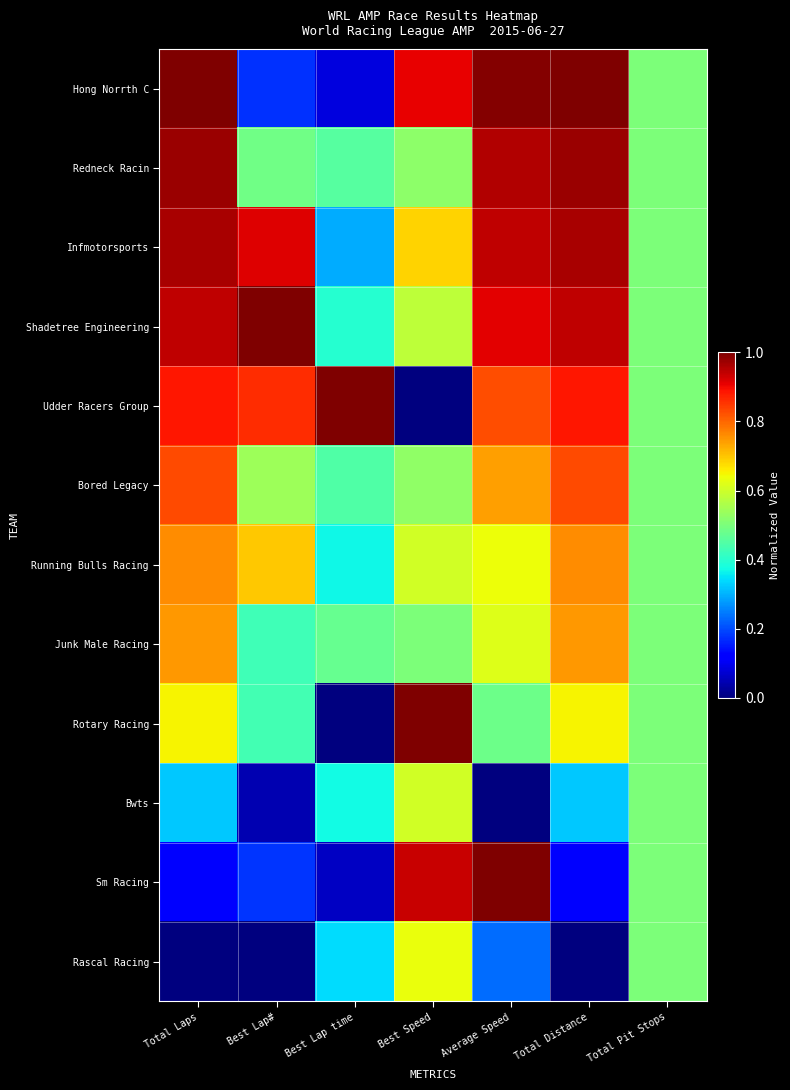

Which series has the largest total across all categories?

Shadetree Engineering